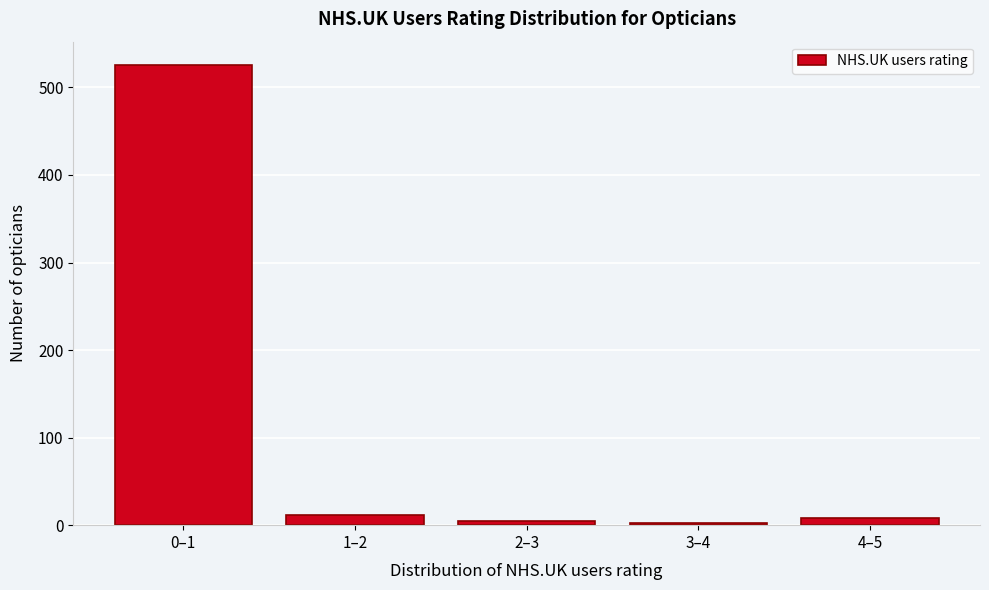

Which category has the highest value across all series?

0–1